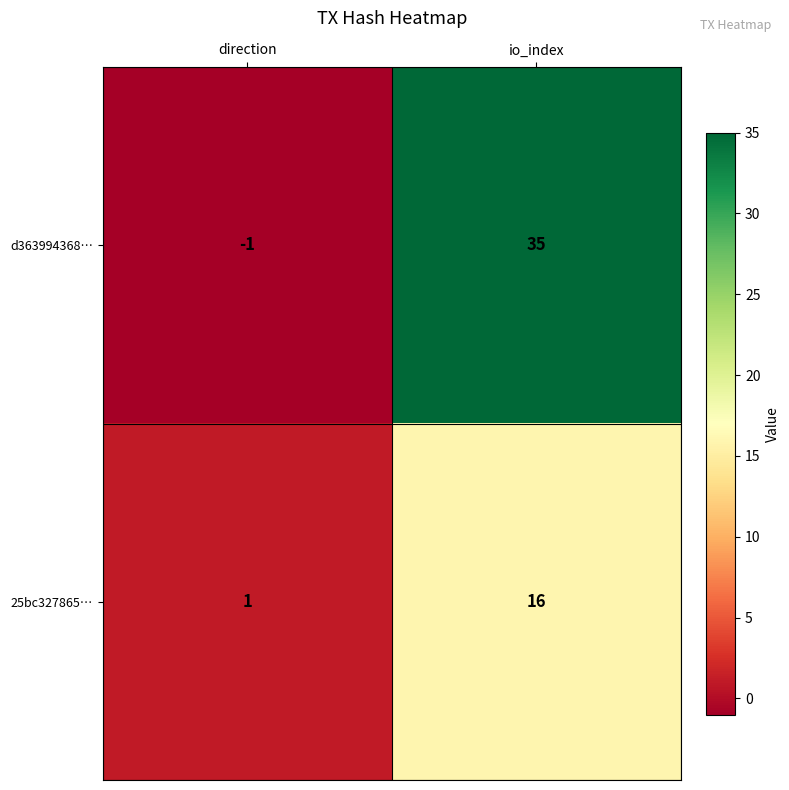

Reading left to right, list all the values displayed in this chart.

d363994368…: direction=-1	io_index=35
25bc327865…: direction=1	io_index=16